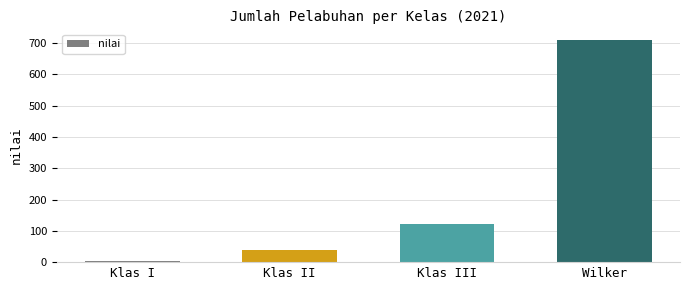

How many data points does each series have?

4